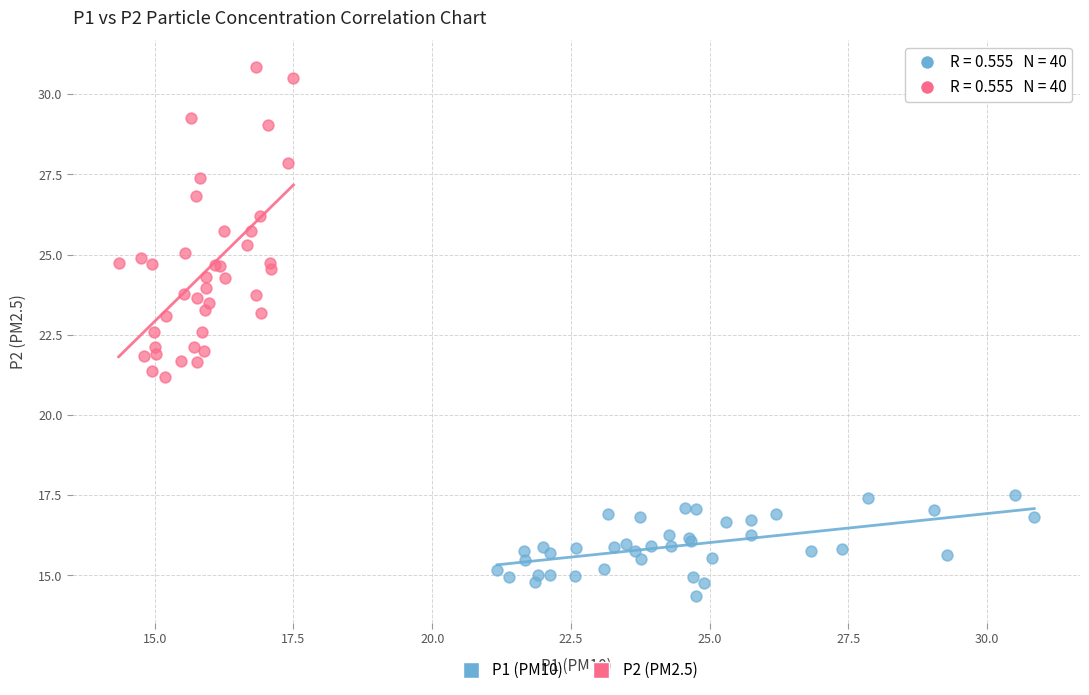

Which series has the largest Y range (max minus min)?

P2 (PM2.5)